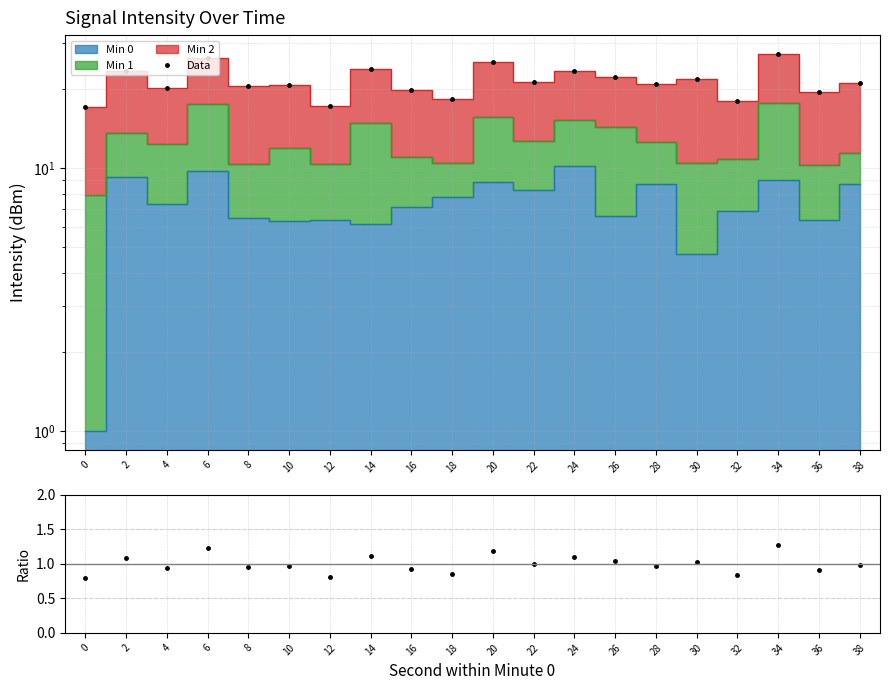

What value does the Ratio series have at 30?

1.0